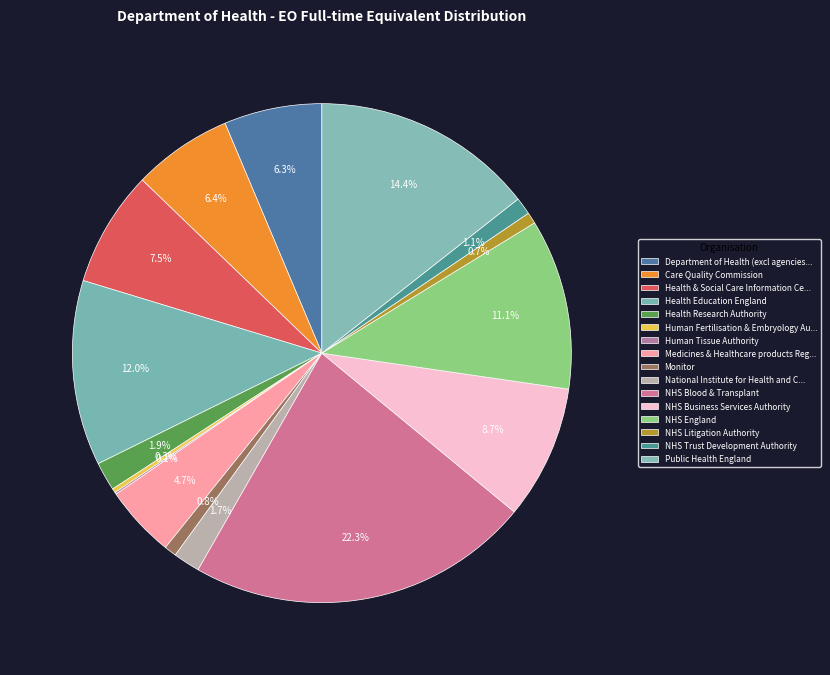

To the nearest percent, what is the difference between the largest and smallest slice percentages?

22%